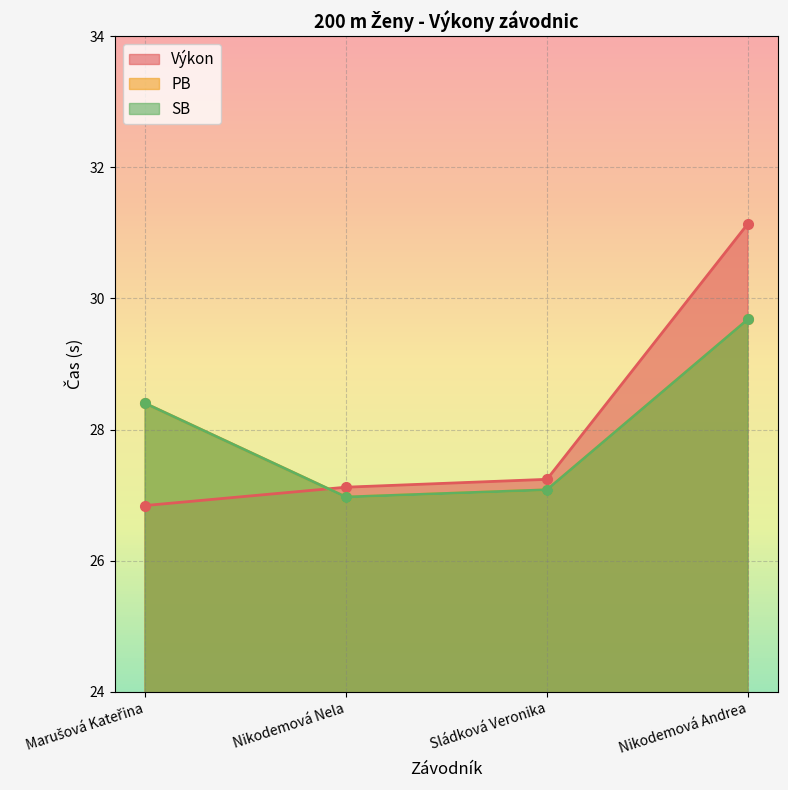

Reading left to right, list all the values displayed in this chart.

Výkon: Marušová Kateřina=26.8	Nikodemová Nela=27.1	Sládková Veronika=27.2	Nikodemová Andrea=31.1
PB: Marušová Kateřina=28.4	Nikodemová Nela=27.0	Sládková Veronika=27.1	Nikodemová Andrea=29.7
SB: Marušová Kateřina=28.4	Nikodemová Nela=27.0	Sládková Veronika=27.1	Nikodemová Andrea=29.7